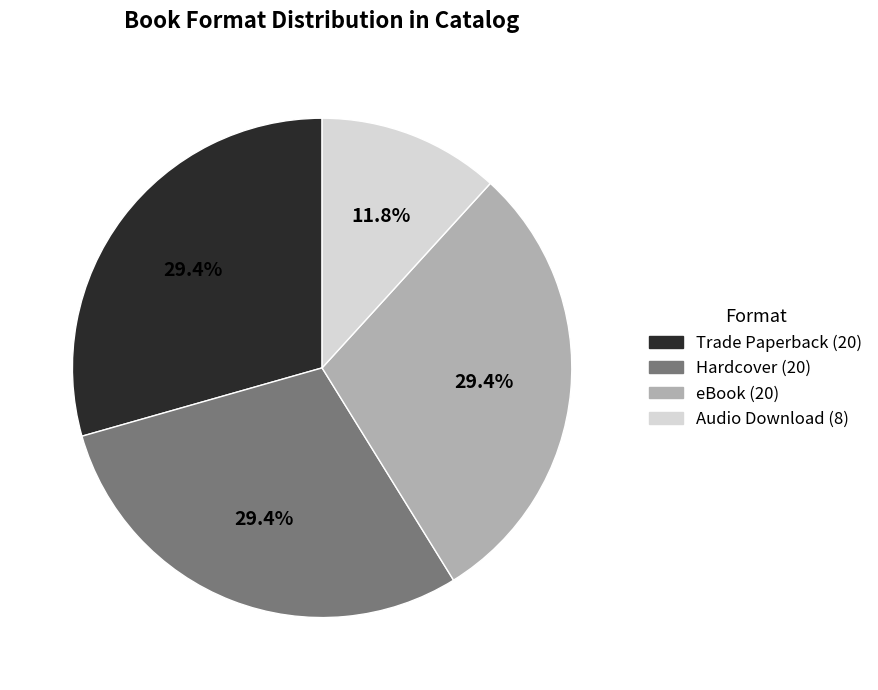

How many segments does this pie chart have?

4